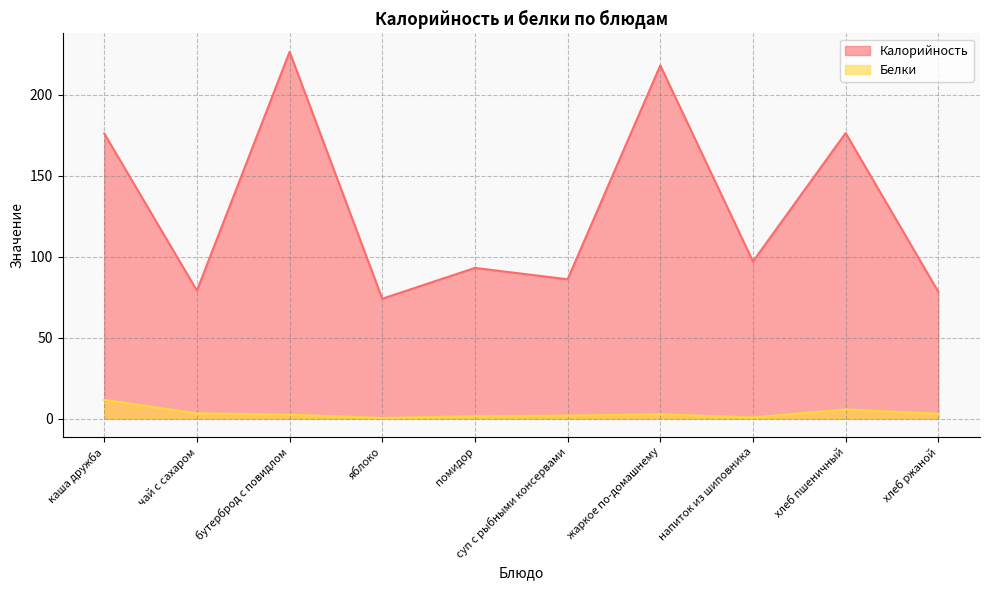

What is the maximum value for Калорийность?

226.4